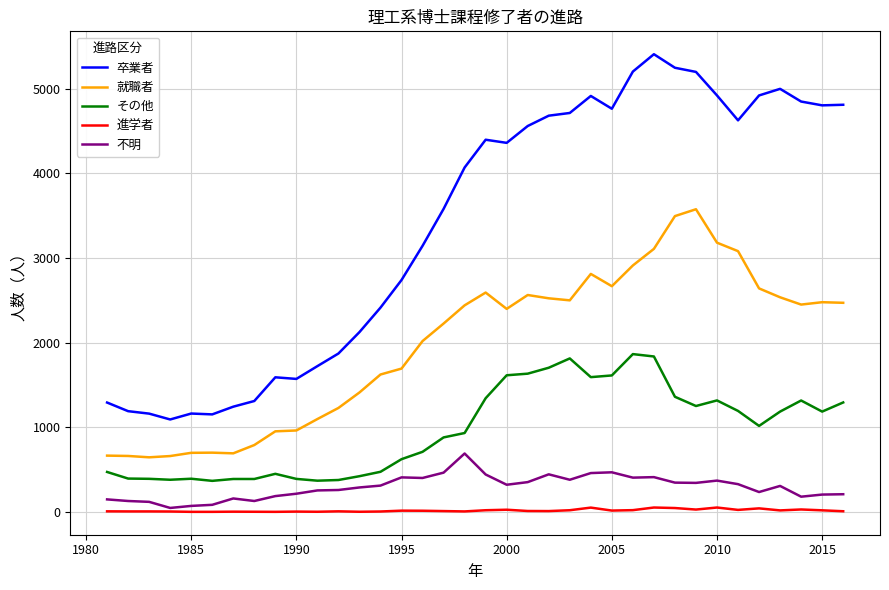

List the series in order of their peak value, highest first.

卒業者, 就職者, その他, 不明, 進学者